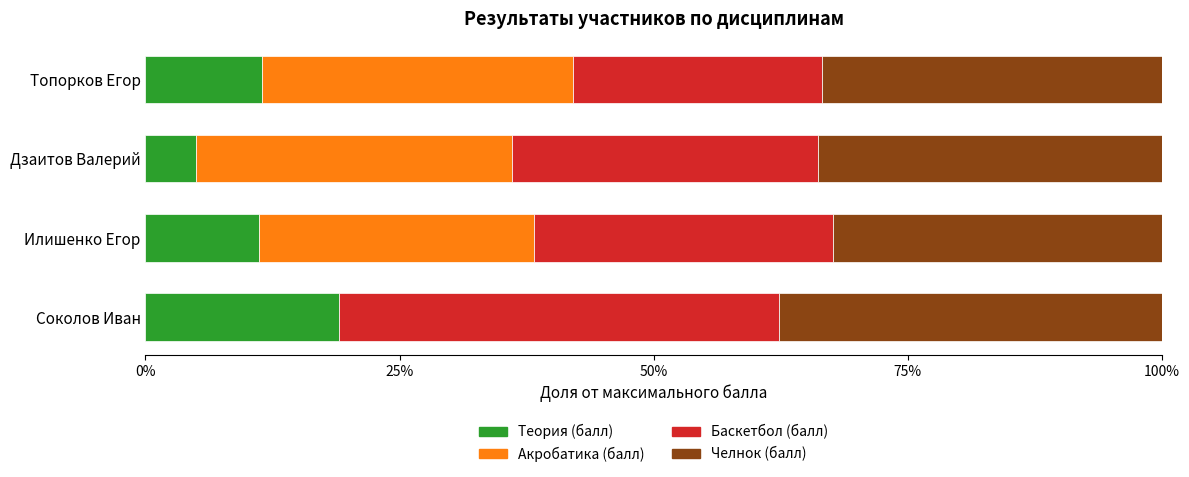

What is the sum of all Теория (балл) values?

46.6